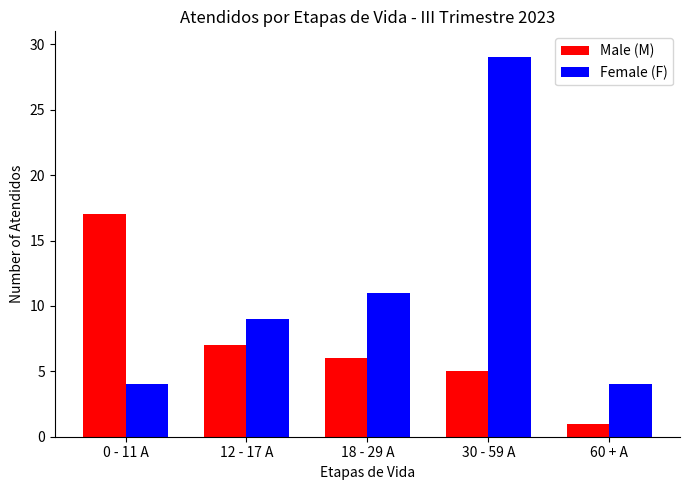

What is the difference between the maximum and second lowest values in the Male (M) series?

12